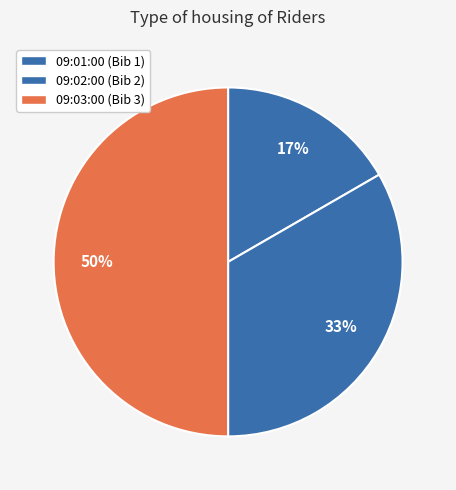

True or false: 09:01:00 accounts for 17% of the total.

True